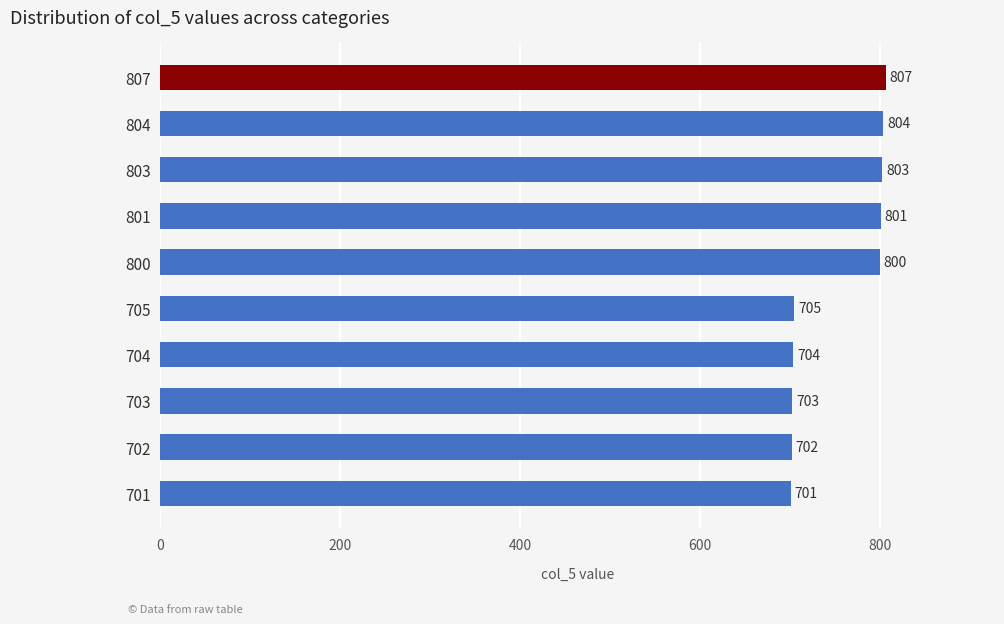

What is the value of the 10th bar from the top?

701